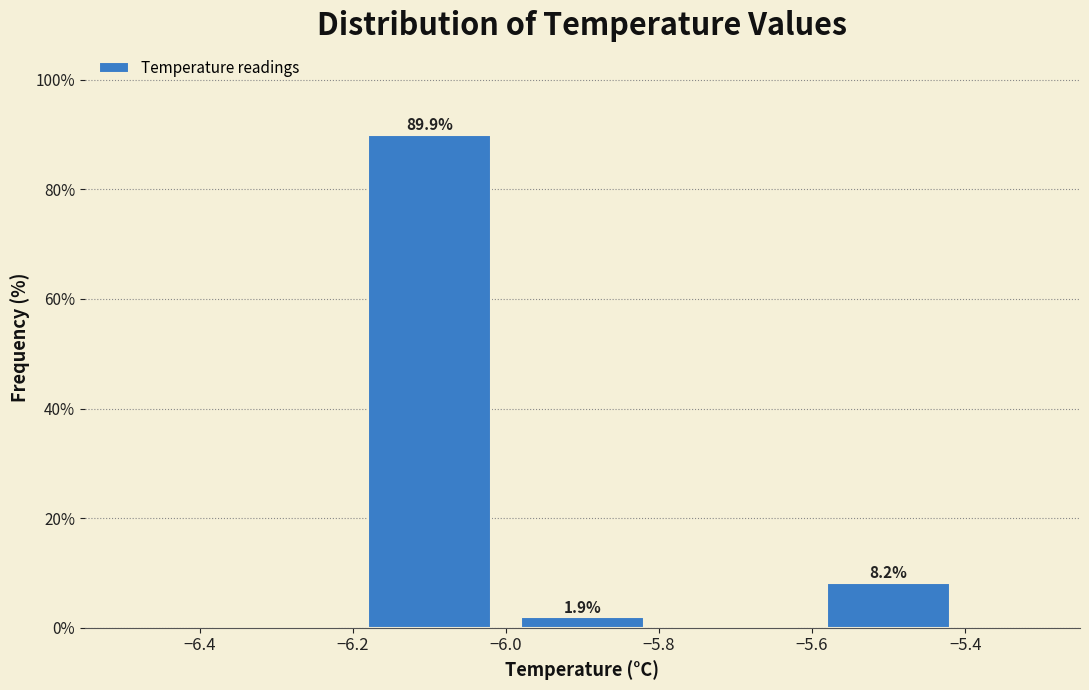

Which range on the x-axis has the tallest bar?

-6.2 to -6.0